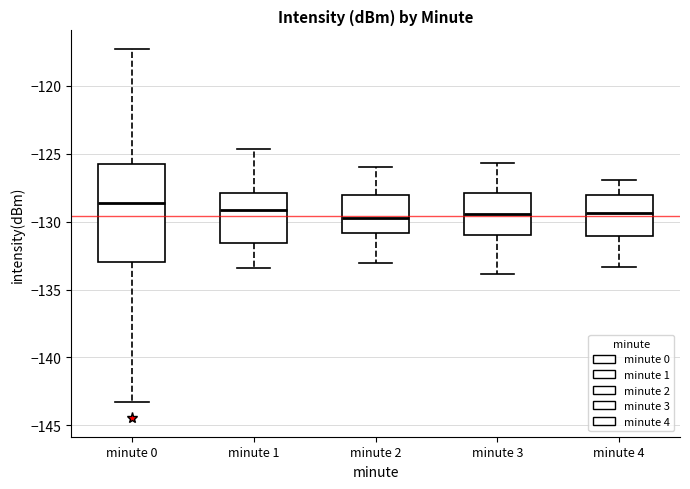

Reading left to right, read every box against the y-axis: the position of its median line, the range the box covers, and the ends of its whiskers. The values are not printed on the chart, so give them approximately, as read against the axis.

minute 0: median -128.5, box -133.0 to -126.0, whiskers -143.0 to -117.5
minute 1: median -129.0, box -131.5 to -128.0, whiskers -133.5 to -124.5
minute 2: median -129.5, box -131.0 to -128.0, whiskers -133.0 to -126.0
minute 3: median -129.5, box -131.0 to -128.0, whiskers -134.0 to -125.5
minute 4: median -129.5, box -131.0 to -128.0, whiskers -133.5 to -127.0